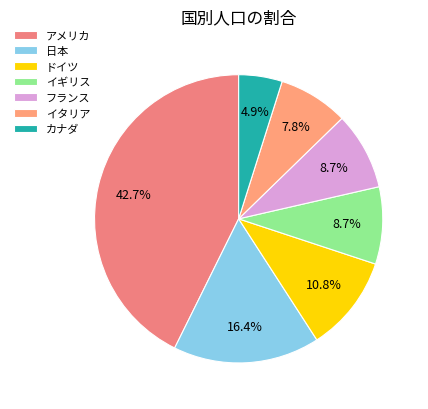

To the nearest percent, what is the difference between the largest and smallest slice percentages?

38%